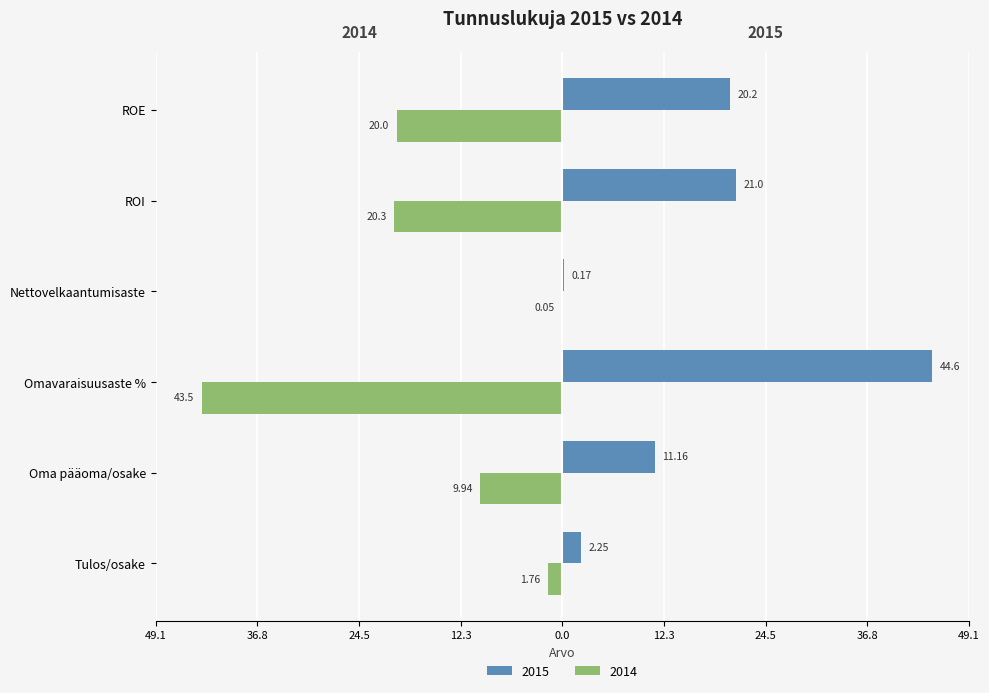

What are all the series names shown in the legend?

2015, 2014